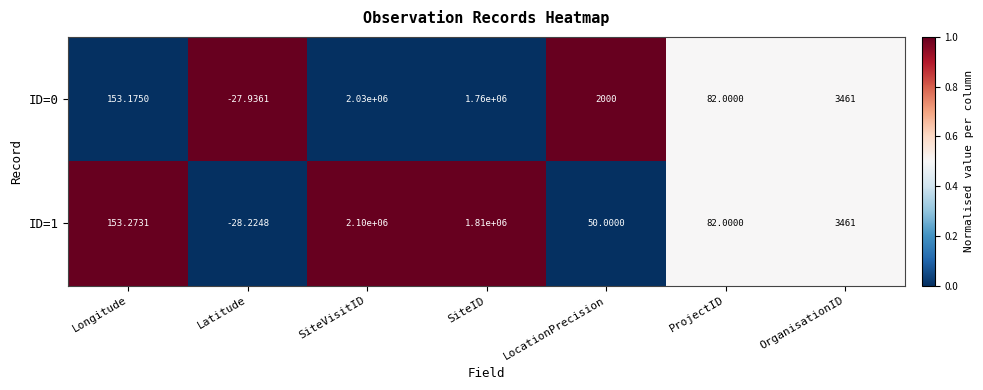

Where does the ID=1 series first go above 153?

Longitude